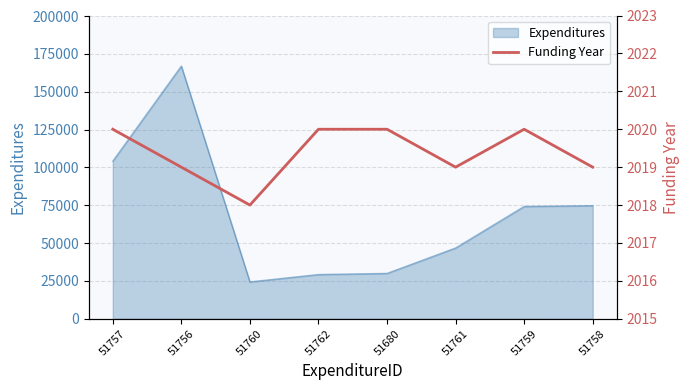

How many lines are shown in the chart?

1